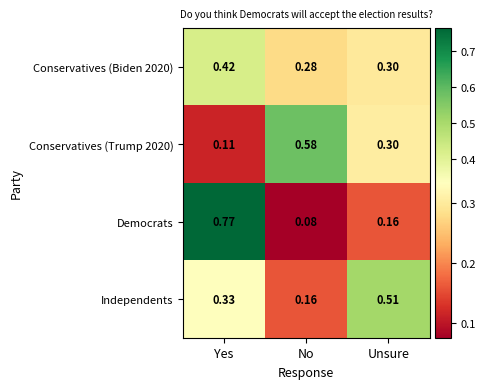

Where is Conservatives (Biden 2020) nearest to the value 0?

No